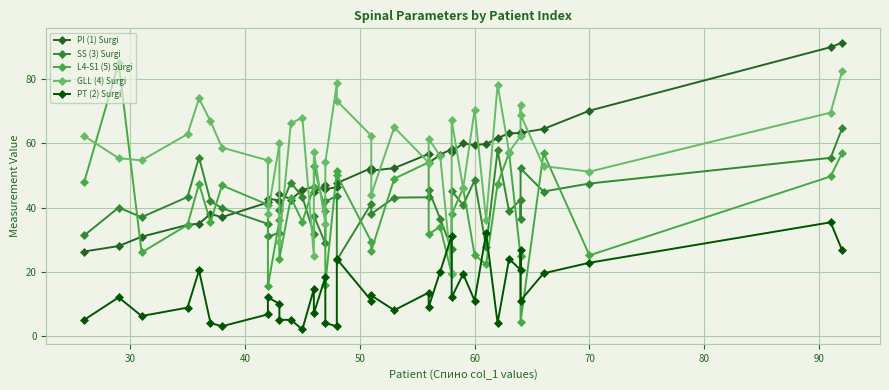

The PT (2) Surgi series shows 21.1 at 13. True or false?

False